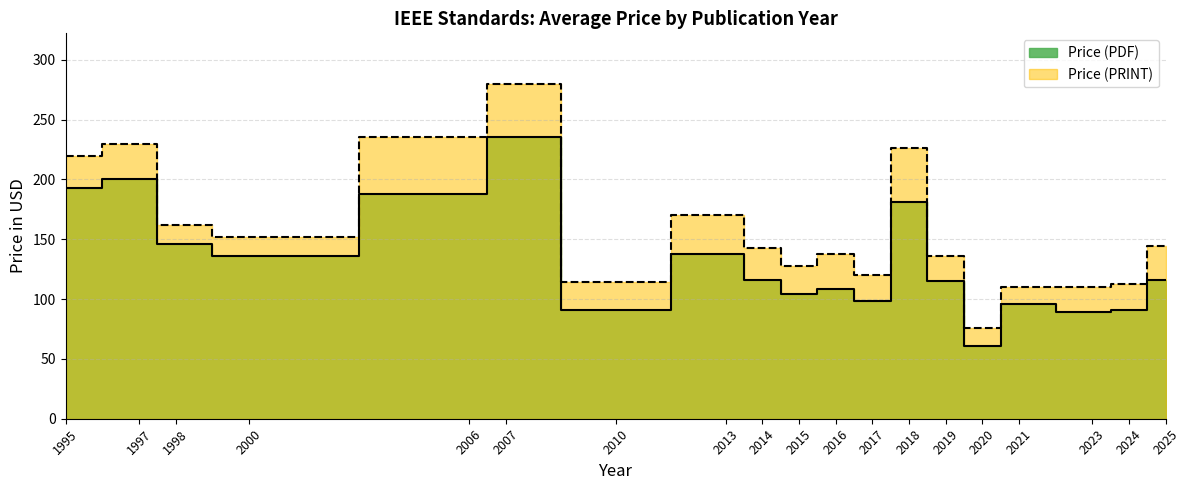

What is the spread (max minus min) of values at 2019?

21.0